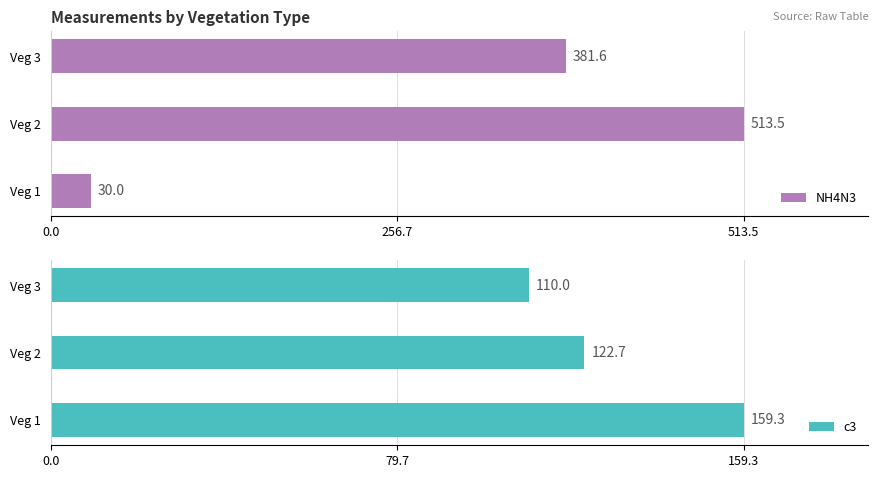

How many categories are shown in the chart?

3